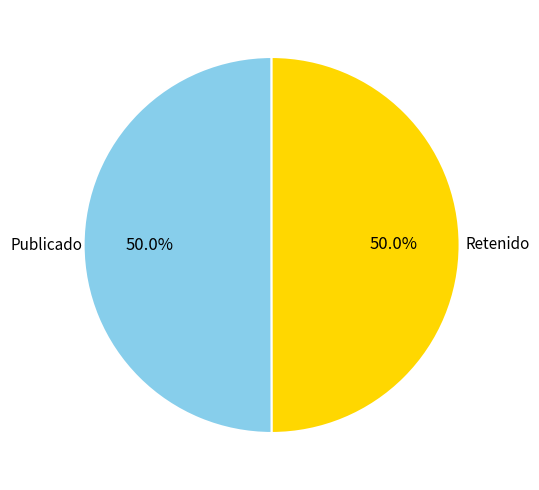

Combined, do Publicado and Retenido account for over 50%?

Yes